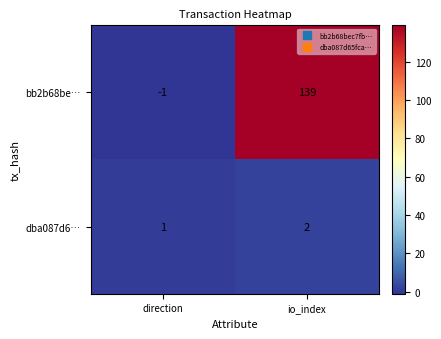

List the series in order of their peak value, lowest first.

dba087d6…, bb2b68be…